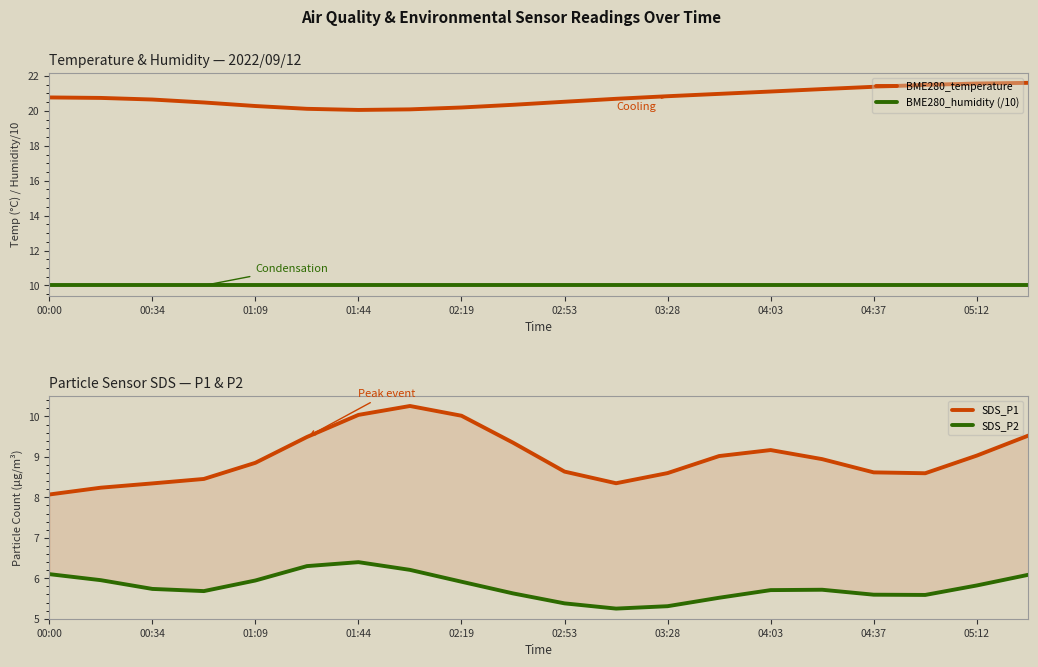

At which category is the sum across all series the highest?

19